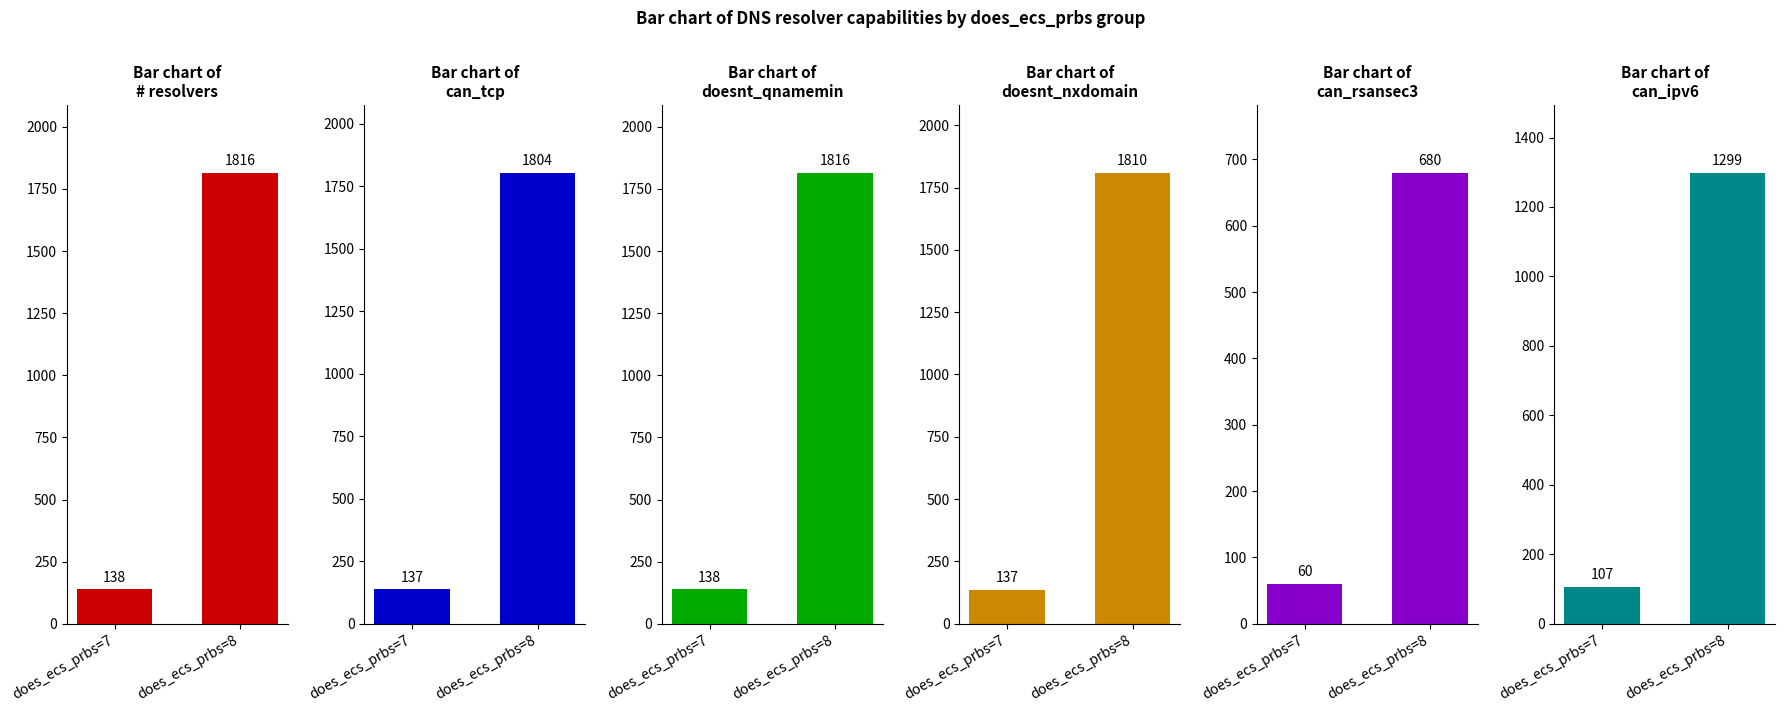

Reading left to right, extract all data points from this chart.

# resolvers: 138	1816
can_tcp: 137	1804
doesnt_qnamemin: 138	1816
doesnt_nxdomain: 137	1810
can_rsansec3: 60	680
can_ipv6: 107	1299